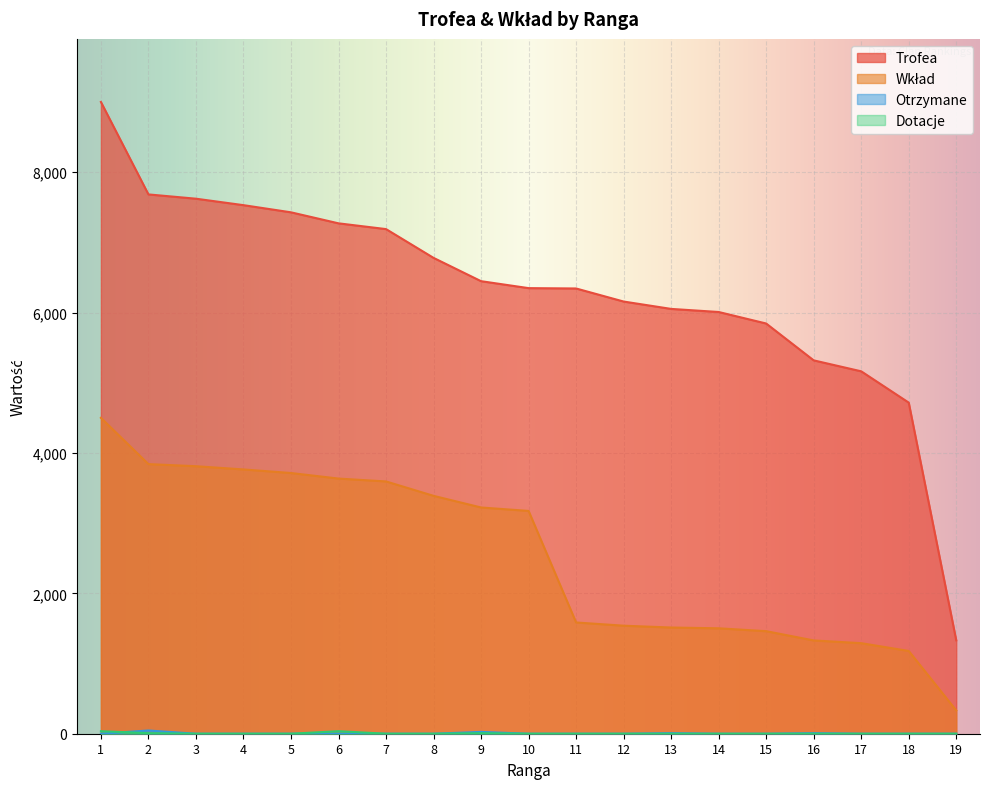

True or false: Trofea and Otrzymane cross at least once.

False